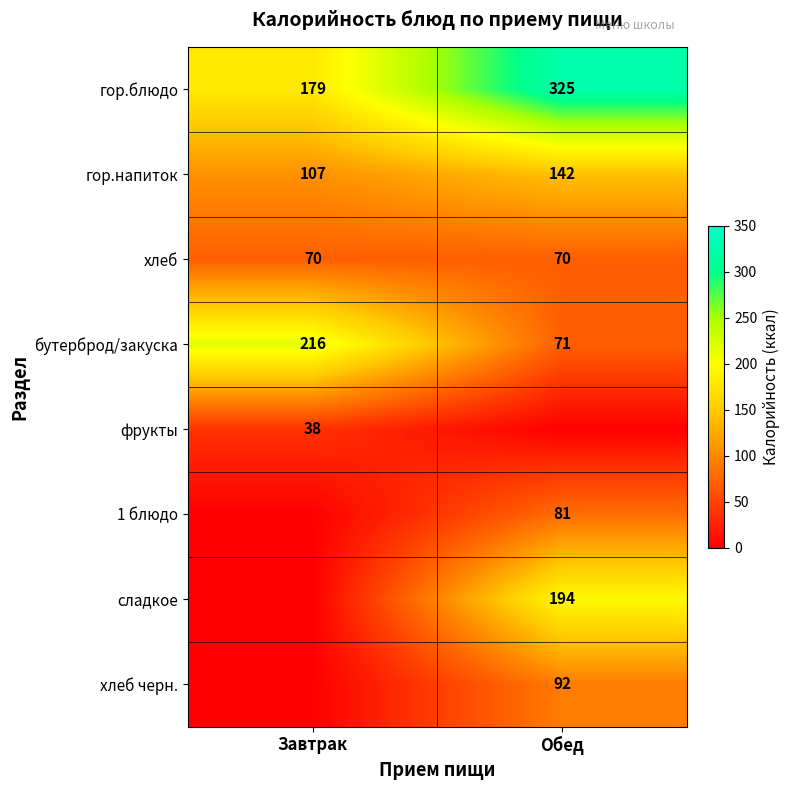

What is the approximate value of гор.напиток at Завтрак?

107